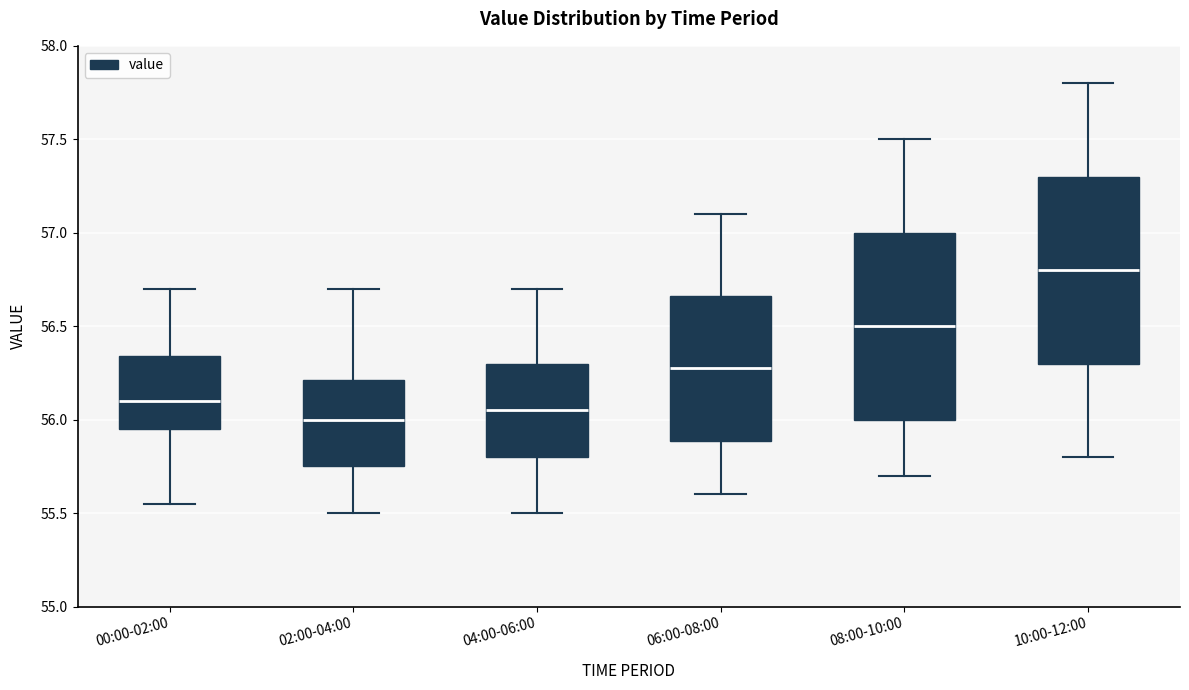

Where does the median line of the box for 06:00-08:00 sit on the y-axis? The values are not printed on the chart, so give them approximately, as read against the axis.

56.30